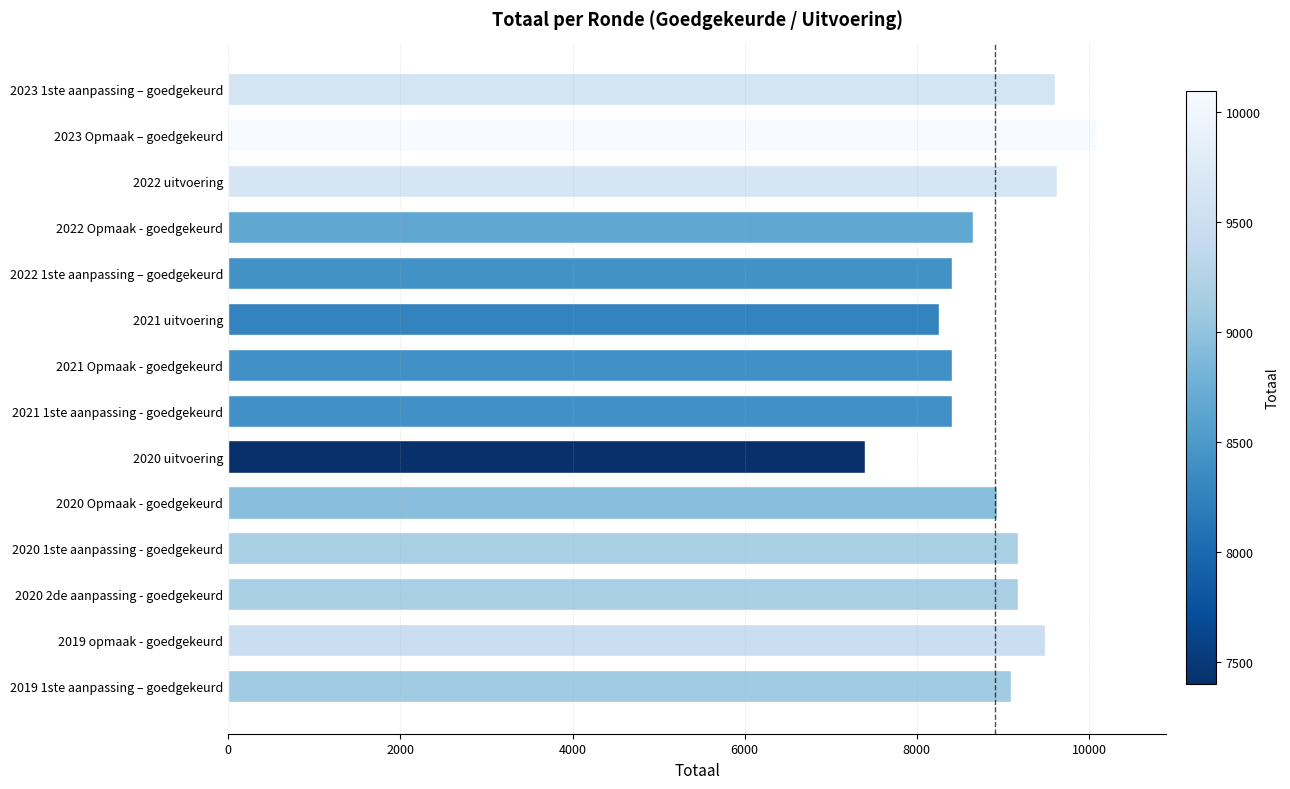

Is it true that the value at 2023 Opmaak – goedgekeurd is 14156?

False